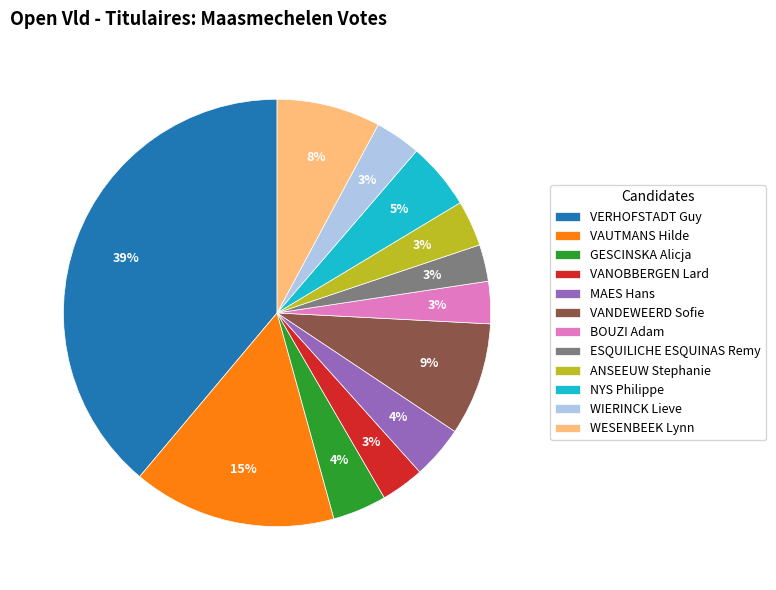

Combined, do WESENBEEK Lynn and ESQUILICHE ESQUINAS Remy account for over 50%?

No